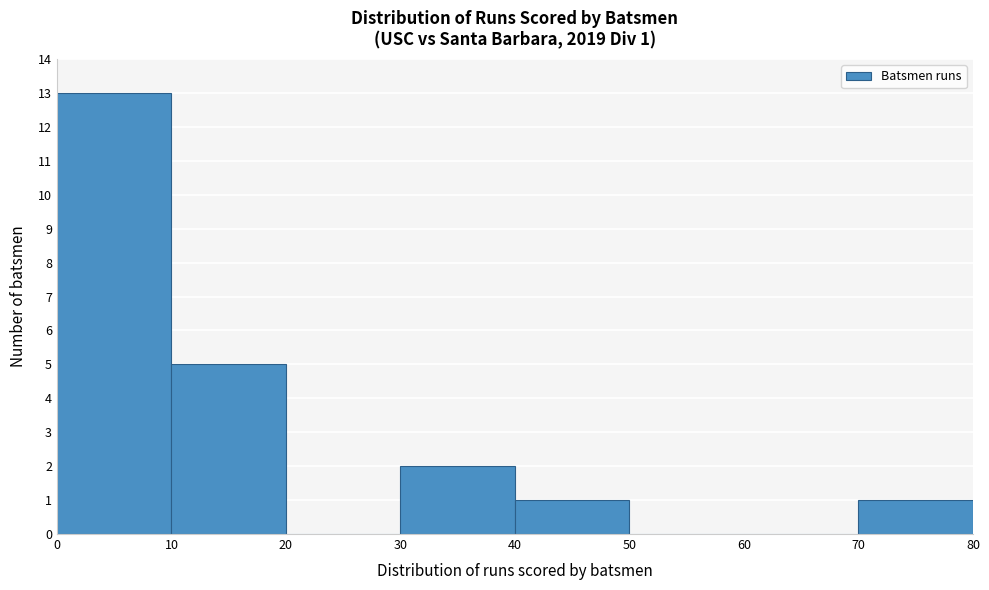

Which range on the x-axis has the tallest bar?

0 to 10